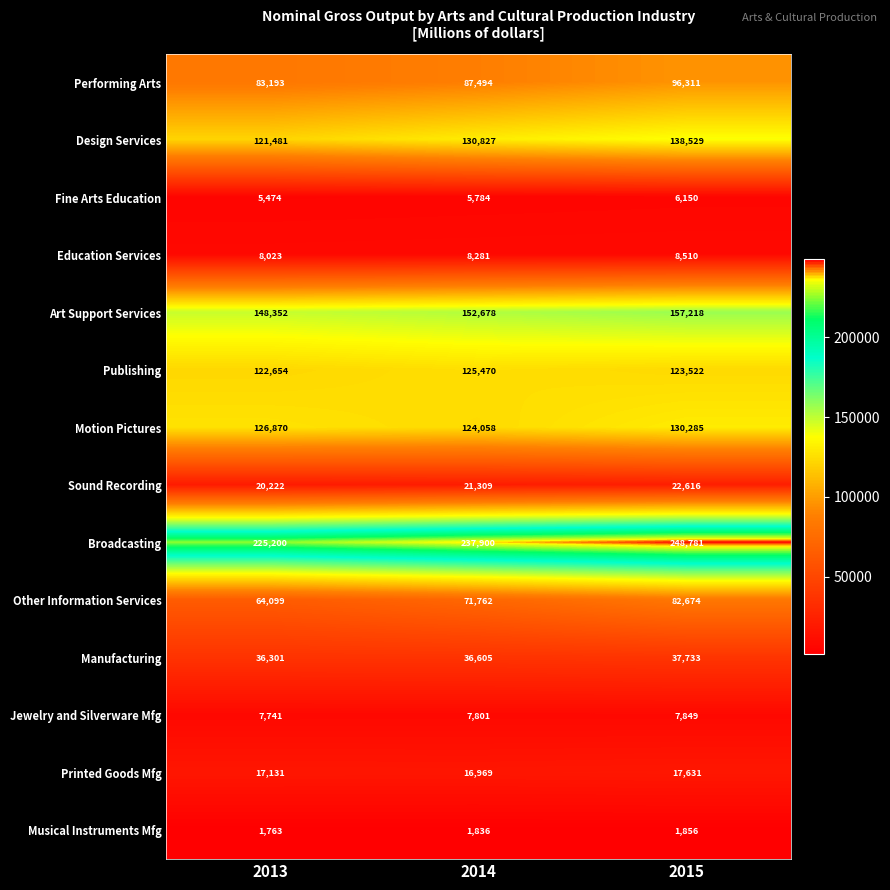

What is the difference between the Printed Goods Mfg values at 2015 and 2014?

662